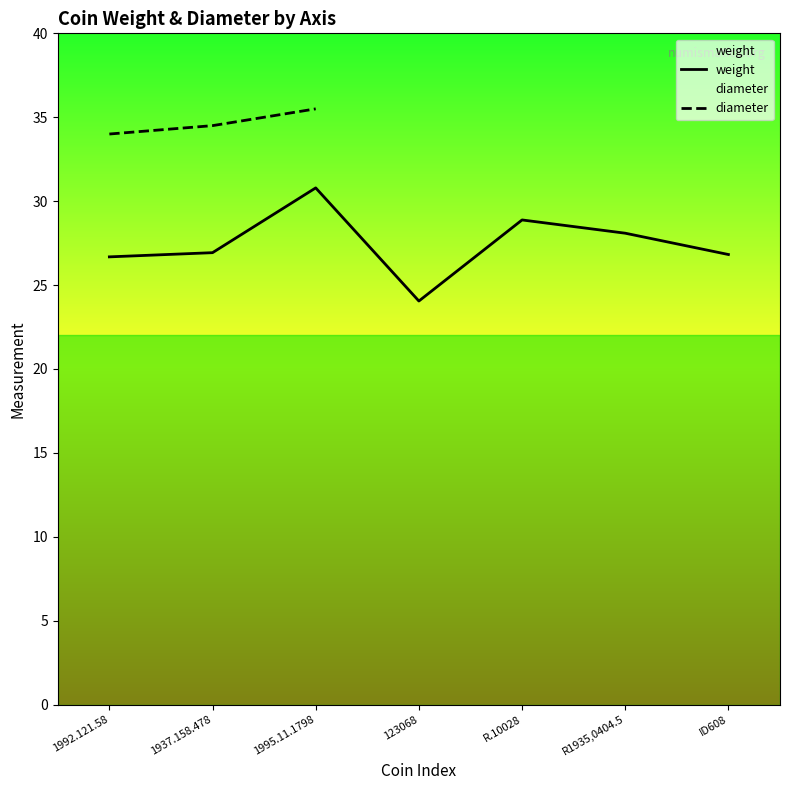

Does the chart display data point markers on the line(s)?

No